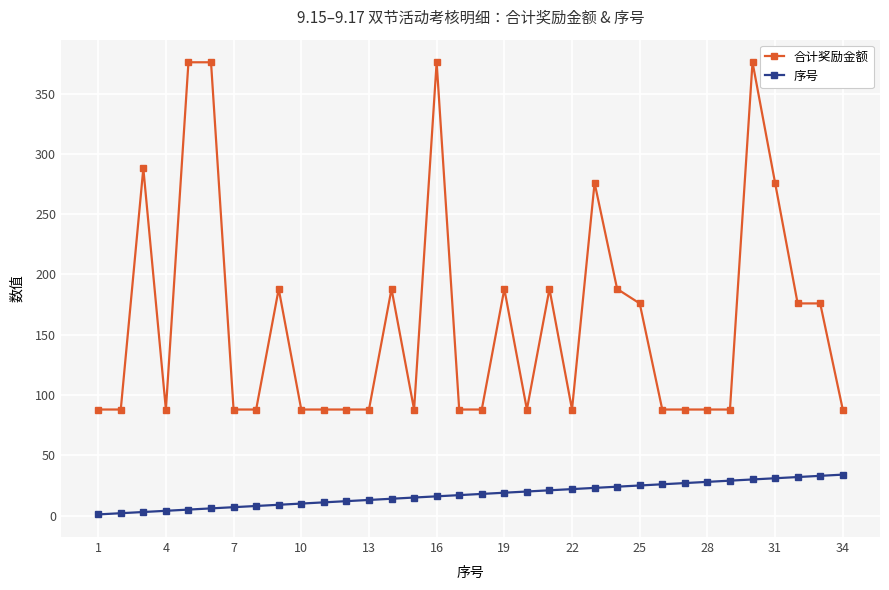

Which series has the largest range (max minus min)?

合计奖励金额